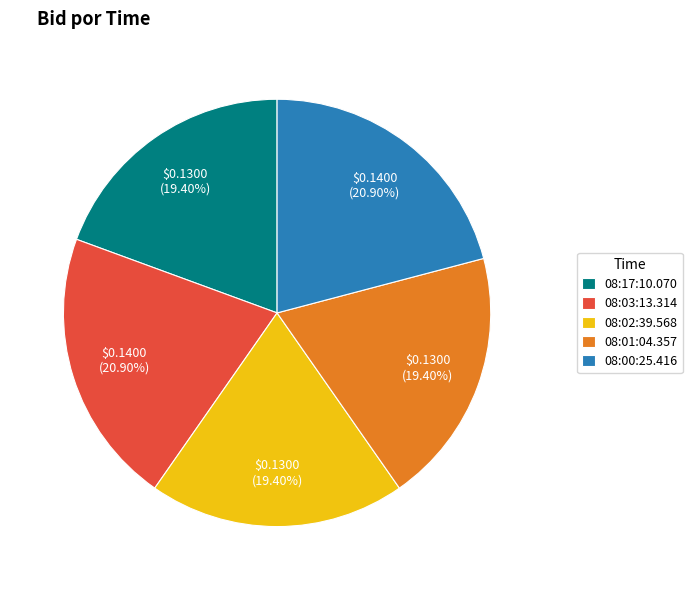

Which has a higher value, 08:17:10.070 or 08:00:25.416?

08:00:25.416